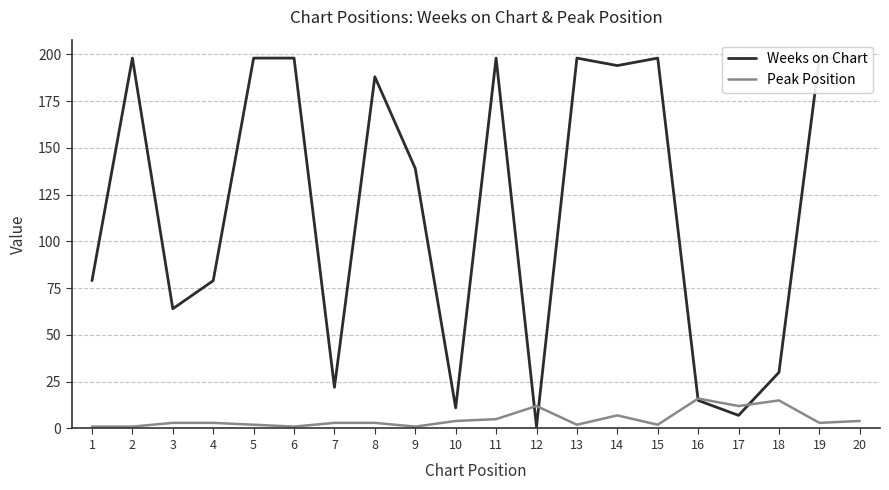

After their last crossing, which series has the higher values: Peak Position or Weeks on Chart?

Weeks on Chart